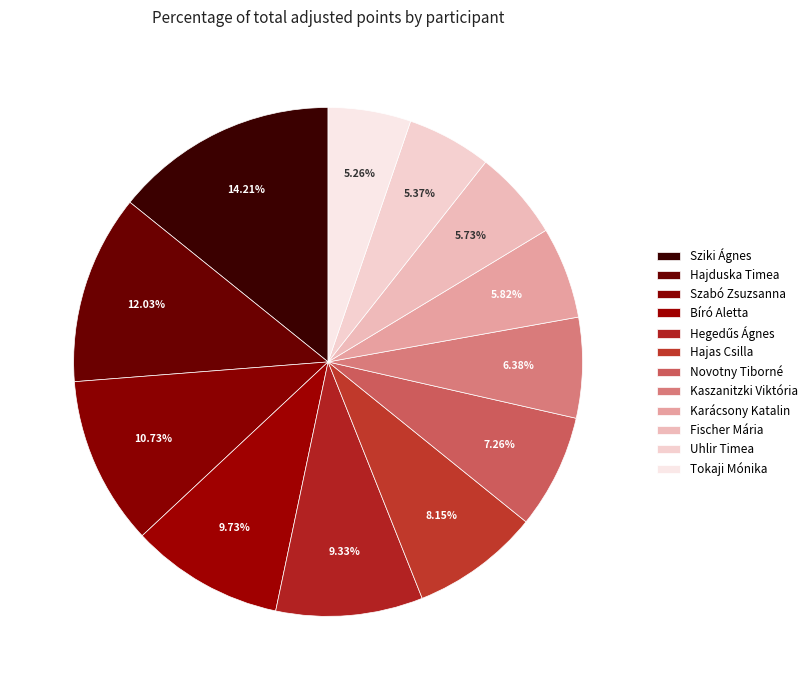

How many slices are in this pie chart?

12